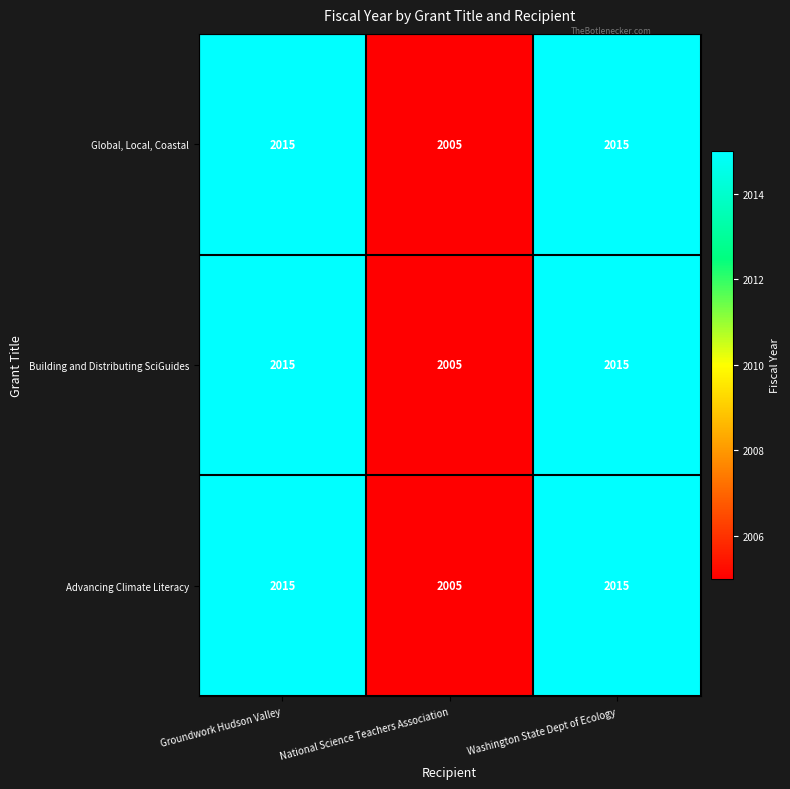

Is it true that Building and Distributing SciGuides equals 1333 at Washington State Dept of Ecology?

False